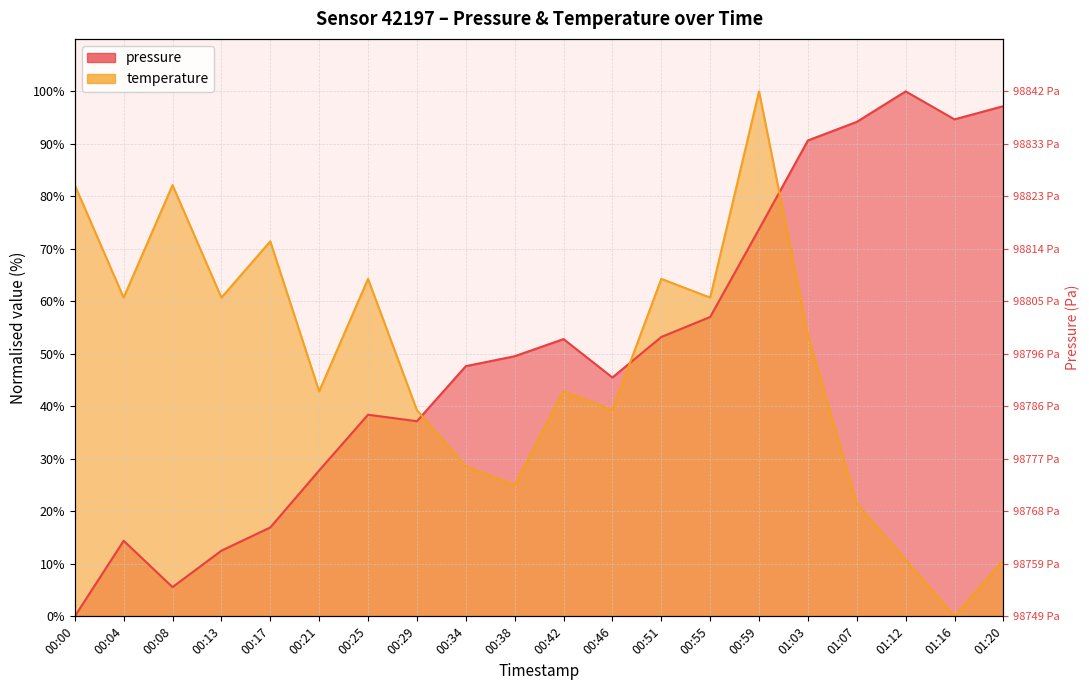

How many values in the pressure series are below 49?

10